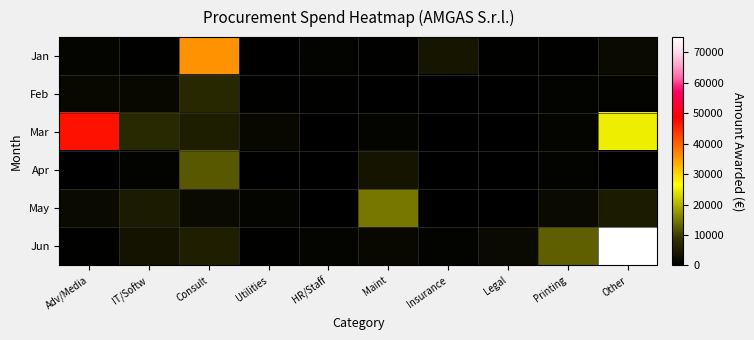

Which series has the largest range (max minus min)?

Jun